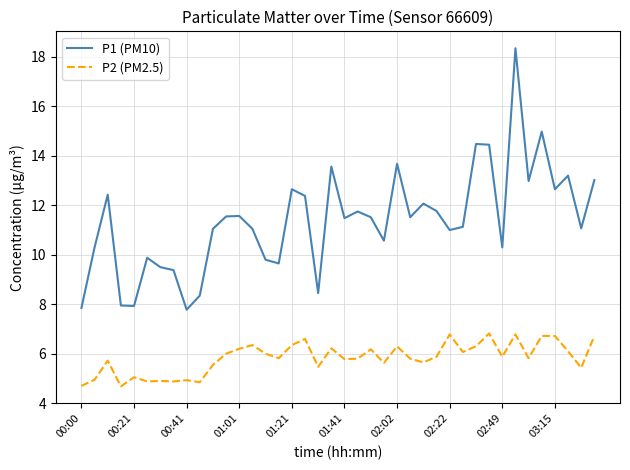

Which series has the largest range (max minus min)?

P1 (PM10)